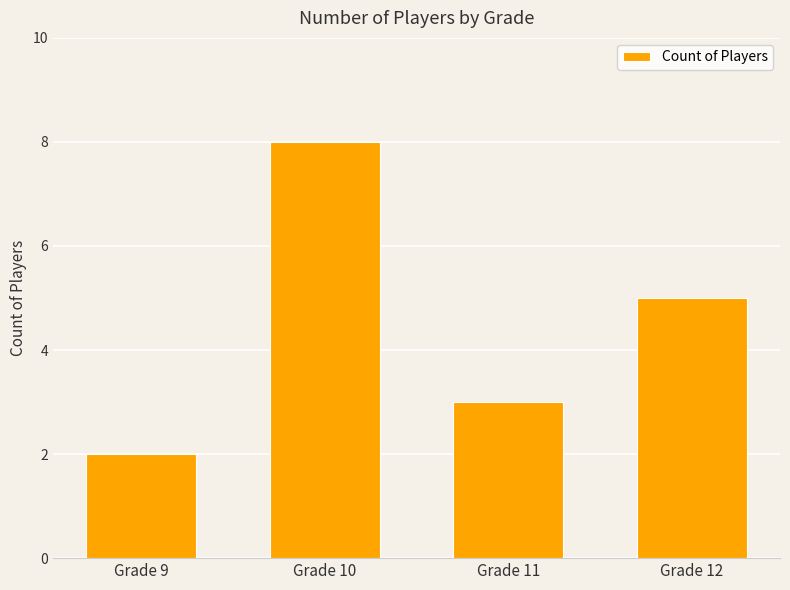

Count the number of categories in the chart.

4